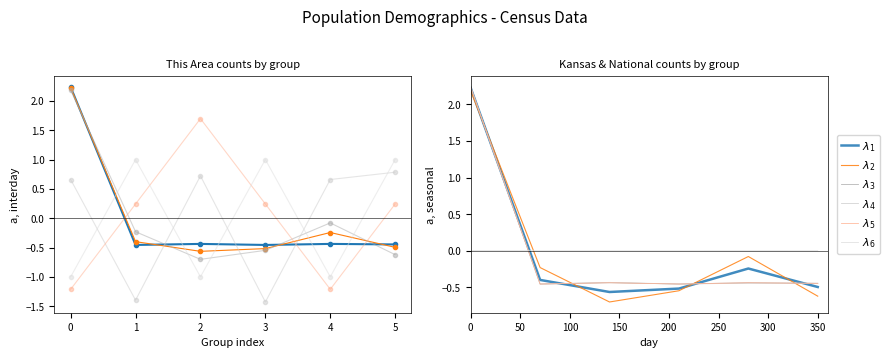

How many times do $\lambda_6$ and $\lambda_3$ cross each other?

1